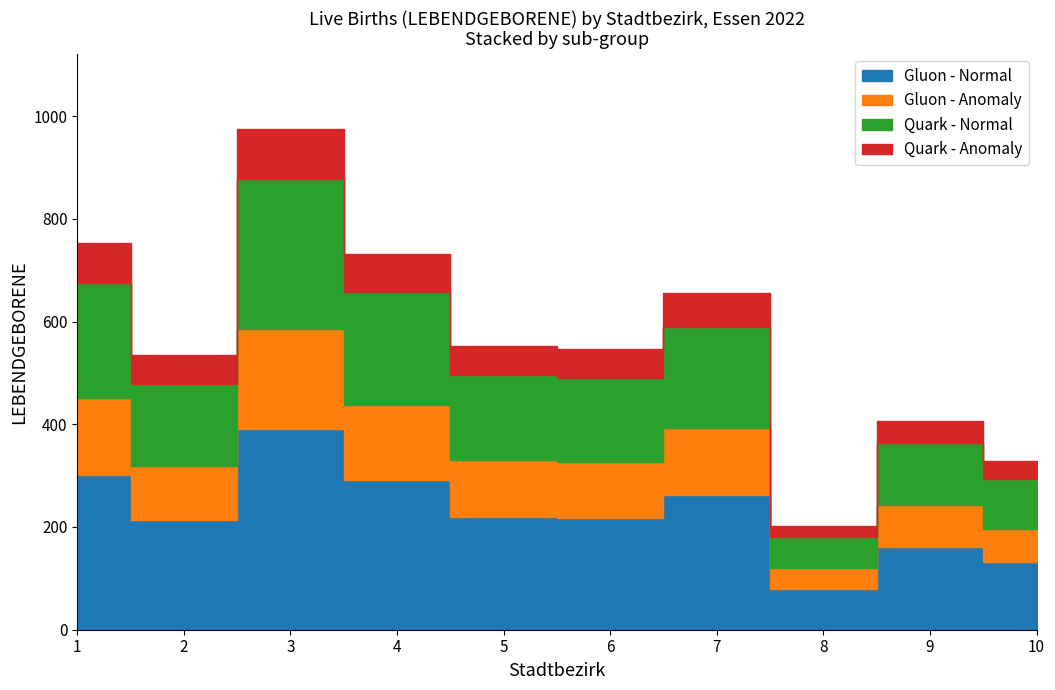

What is the difference between the Stadtbezirk 4 values at 1 and 7?

81